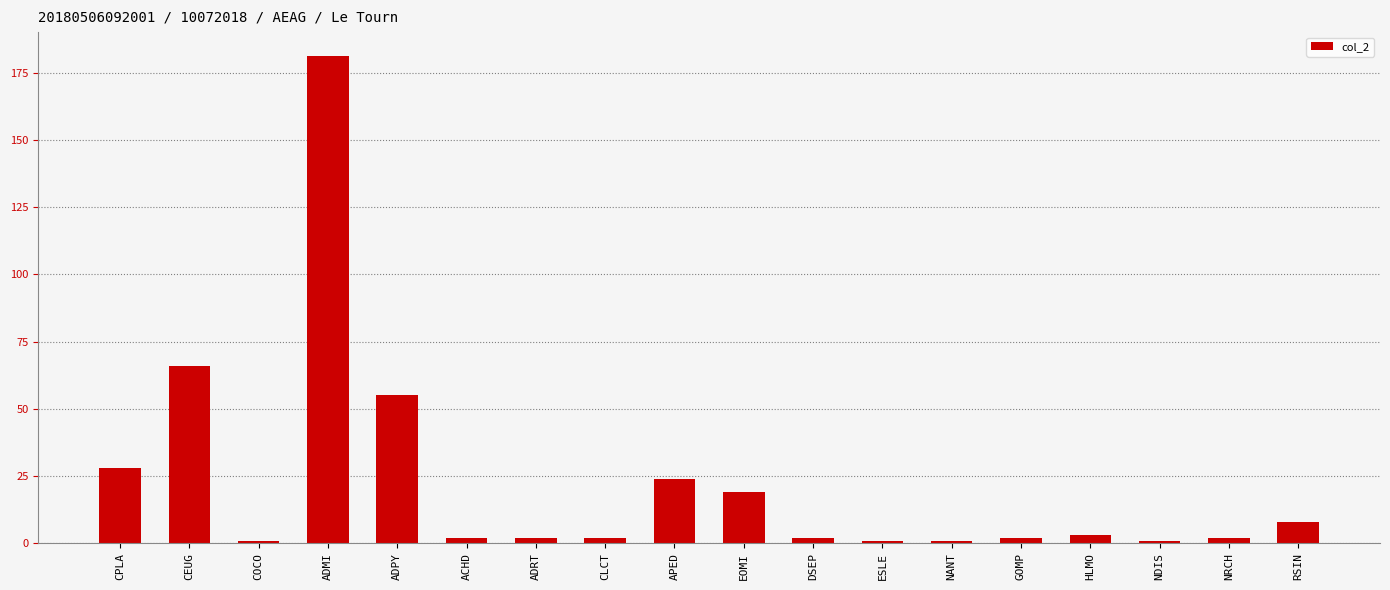

The chart shows a value of 1 at ESLE. True or false?

True